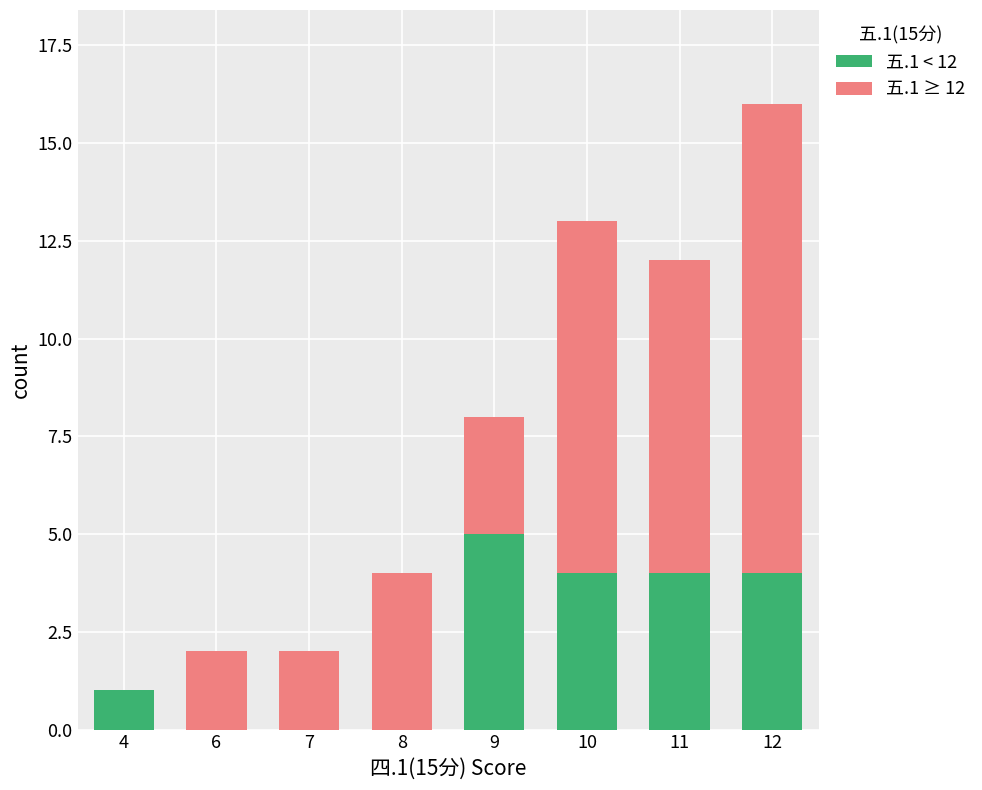

At which category is the sum across all series the highest?

12